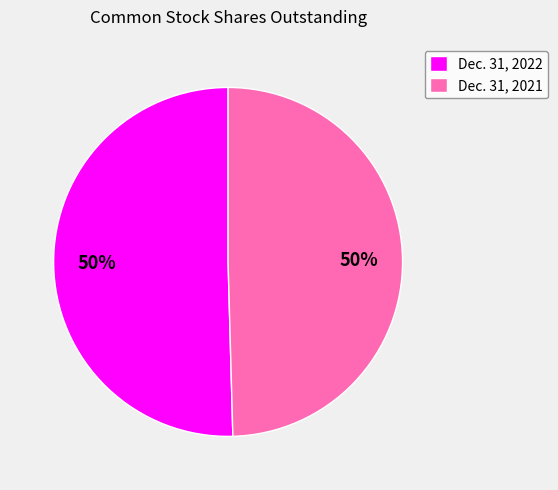

Approximately how many times larger is the value at Dec. 31, 2022 compared to Dec. 31, 2021?

1.0